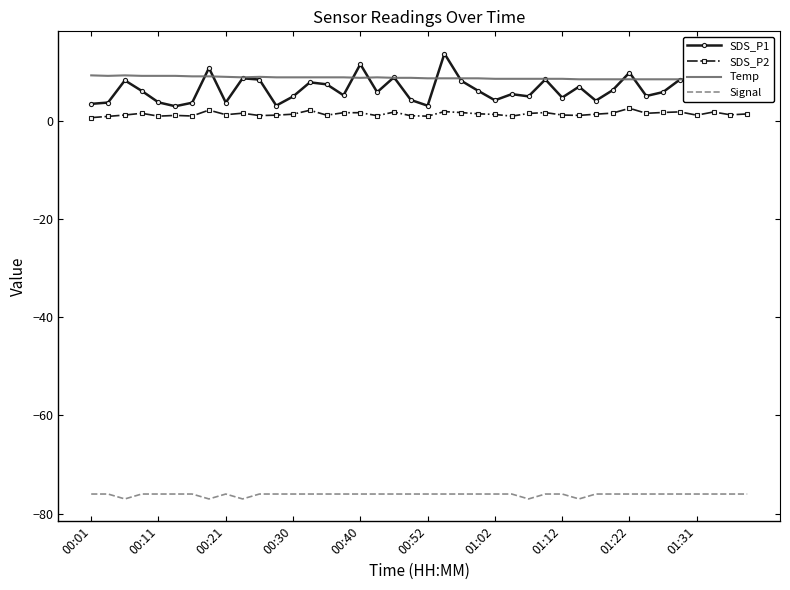

What is the sum of all SDS_P2 values?

54.0